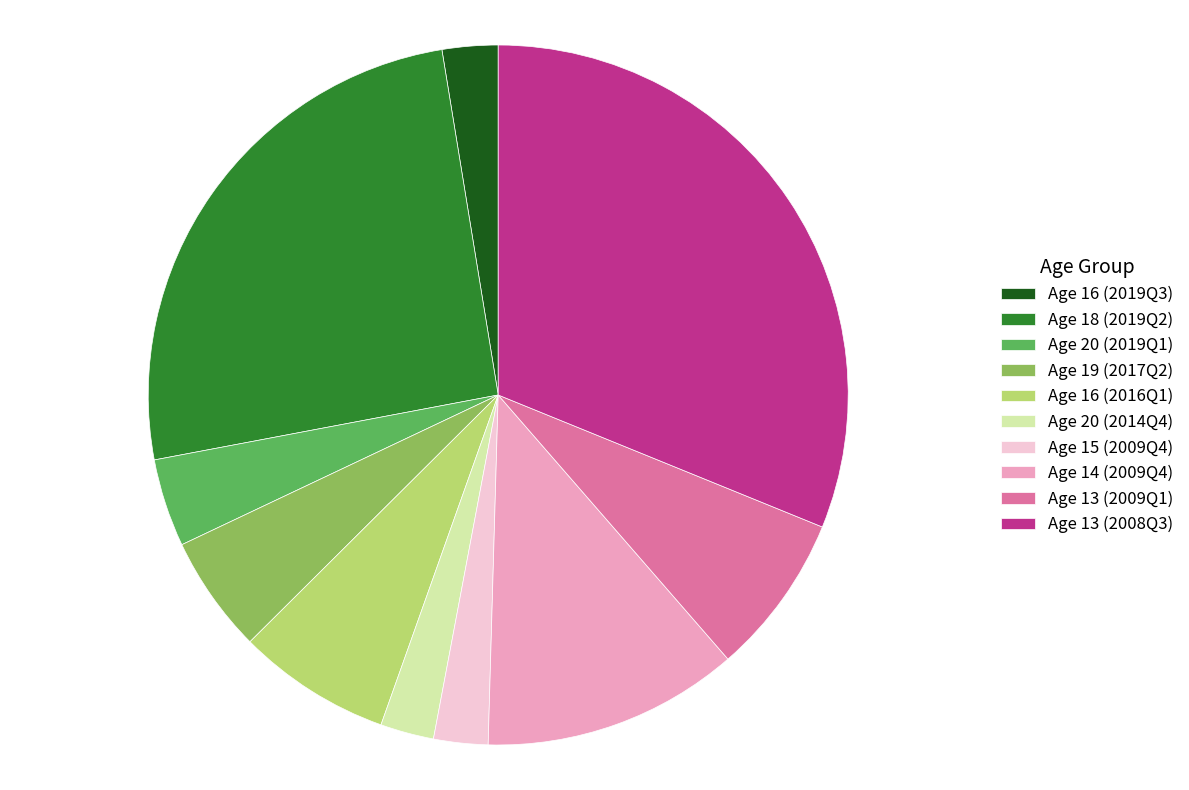

Count the number of slices in the pie.

10